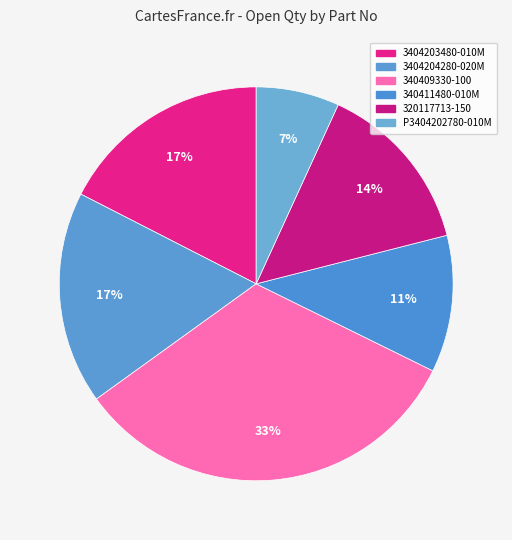

What is the largest slice in the pie chart?

340409330-100